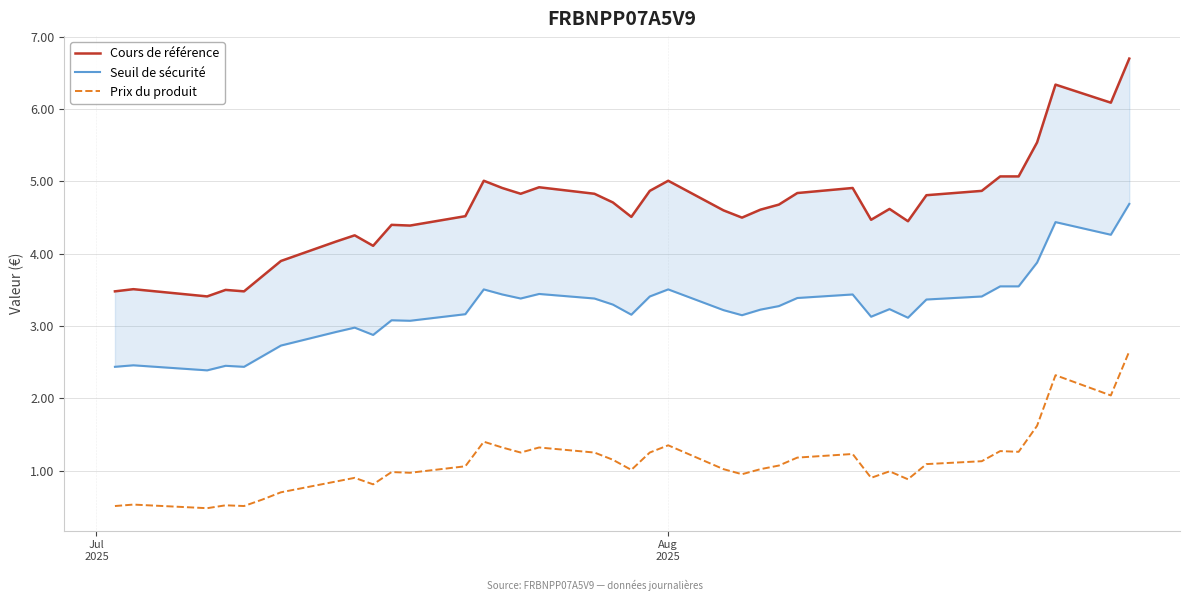

Reading left to right, transcribe all the data shown in this chart.

Cours de référence: 3.5	3.5	3.4	3.5	3.5	3.7	3.9	4.2	4.3	4.1	4.4	4.4	4.5	5.0	4.9	4.8	4.9	4.8	4.7	4.5	4.9	5.0	4.6	4.5	4.6	4.7	4.8	4.9	4.5	4.6	4.5	4.8	4.9	5.1	5.1	5.5	6.3	6.1	6.7
Seuil de sécurité: 2.4	2.5	2.4	2.5	2.4	2.6	2.7	2.9	3.0	2.9	3.1	3.1	3.2	3.5	3.4	3.4	3.4	3.4	3.3	3.2	3.4	3.5	3.2	3.1	3.2	3.3	3.4	3.4	3.1	3.2	3.1	3.4	3.4	3.5	3.5	3.9	4.4	4.3	4.7
Prix du produit: 0.5	0.5	0.5	0.5	0.5	0.6	0.7	0.8	0.9	0.8	1.0	1.0	1.1	1.4	1.3	1.2	1.3	1.2	1.1	1.0	1.2	1.4	1.0	0.9	1.0	1.1	1.2	1.2	0.9	1.0	0.9	1.1	1.1	1.3	1.3	1.6	2.3	2.0	2.6